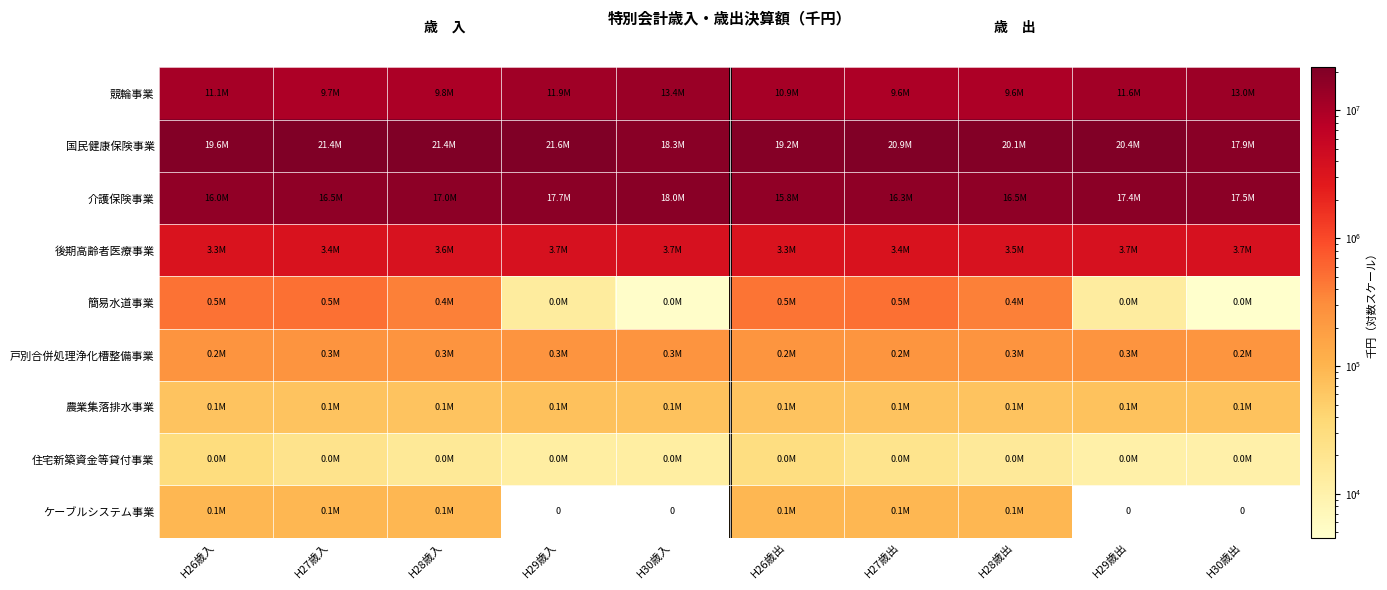

How many values in the 後期高齢者医療事業 series exceed 3590372?

4